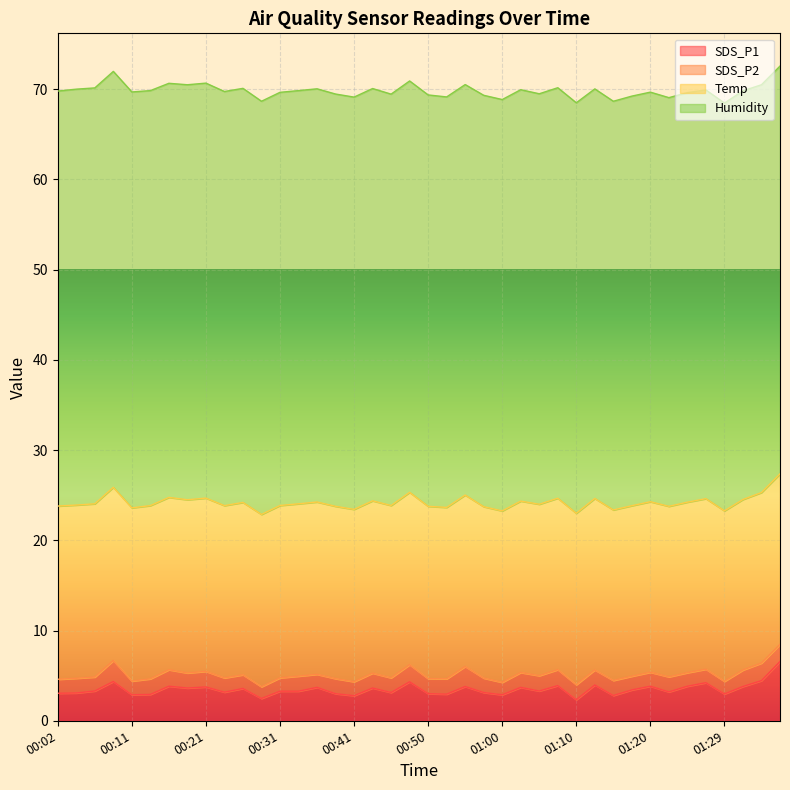

At which category is the sum across all series the highest?

01:37